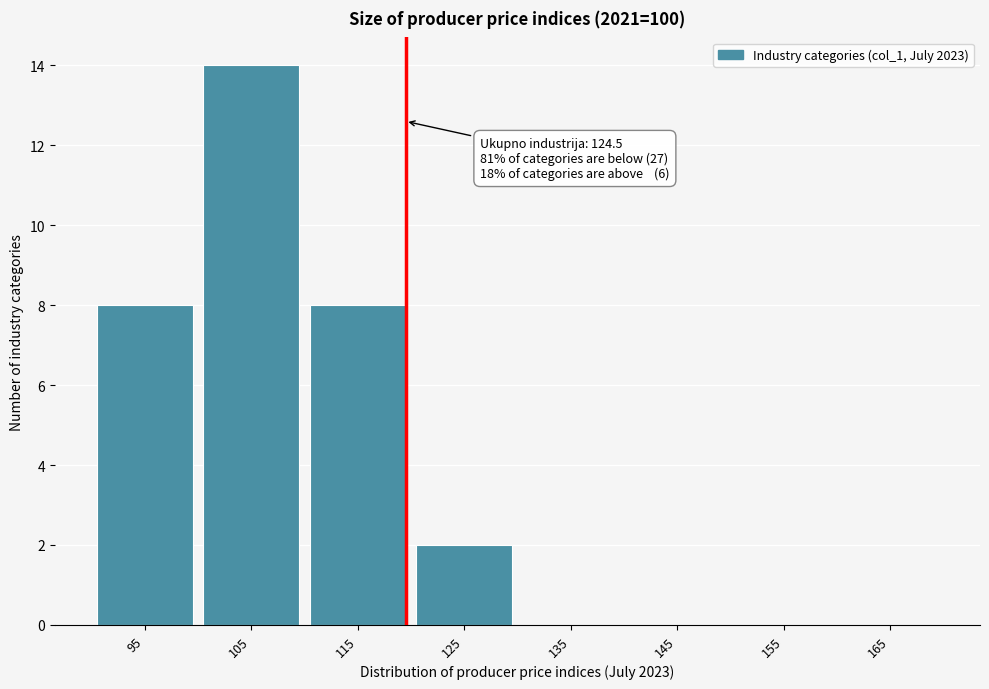

Reading left to right, list all the values displayed in this chart.

95=8	105=14	115=8	125=2	135=0	145=0	155=0	165=0